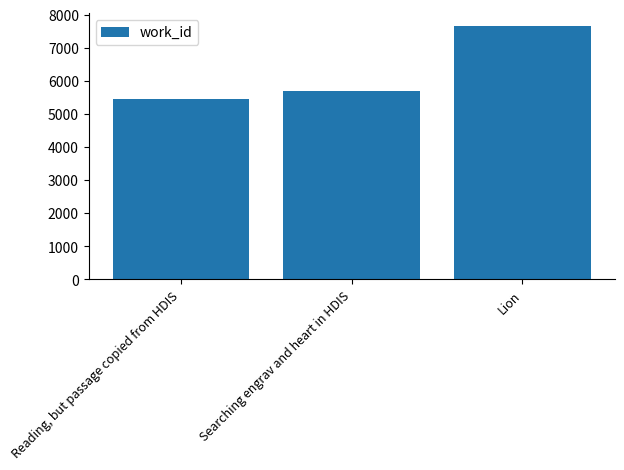

Between Reading, but passage copied from HDIS and Searching engrav and heart in HDIS, which is larger?

Searching engrav and heart in HDIS